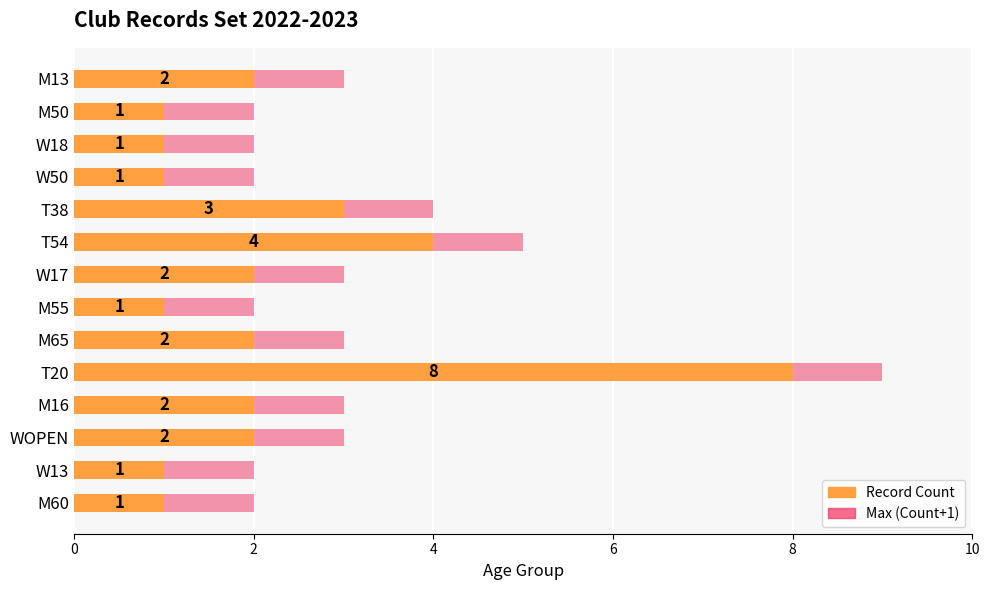

The Max (Records+1) series shows 3 at M13. True or false?

True